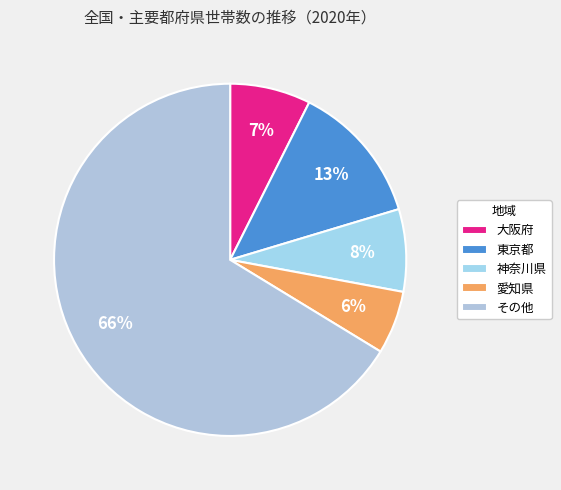

Count the number of slices in the pie.

5